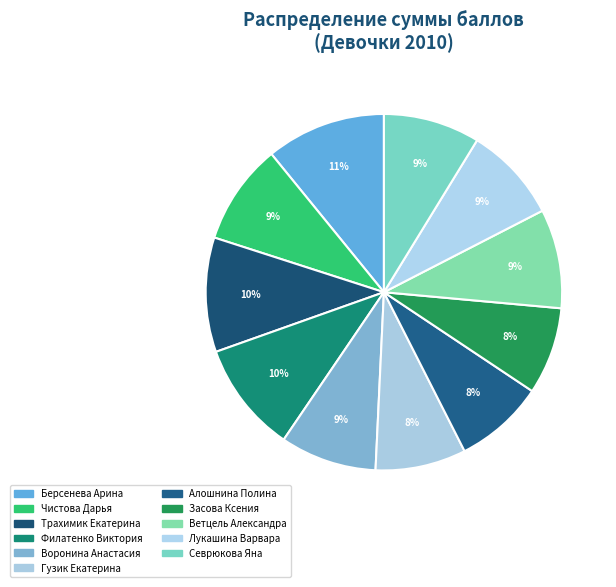

Which slice is the largest?

Берсенева Арина